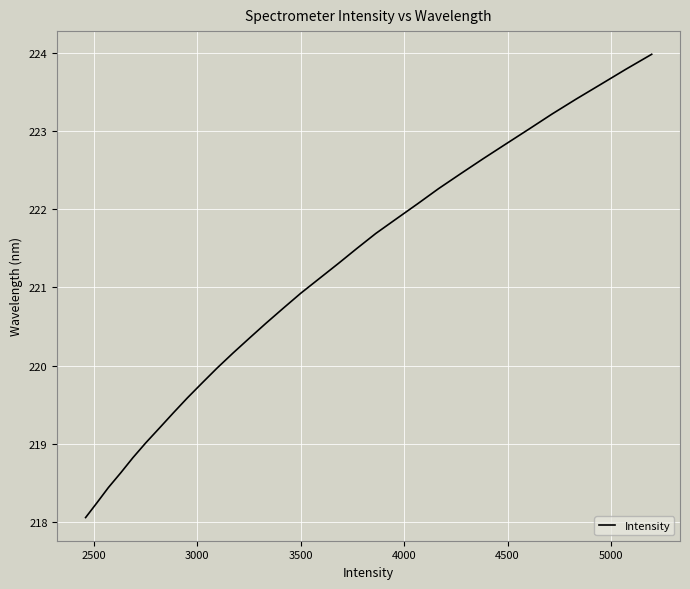

What is the maximum value shown in the chart?

224.0